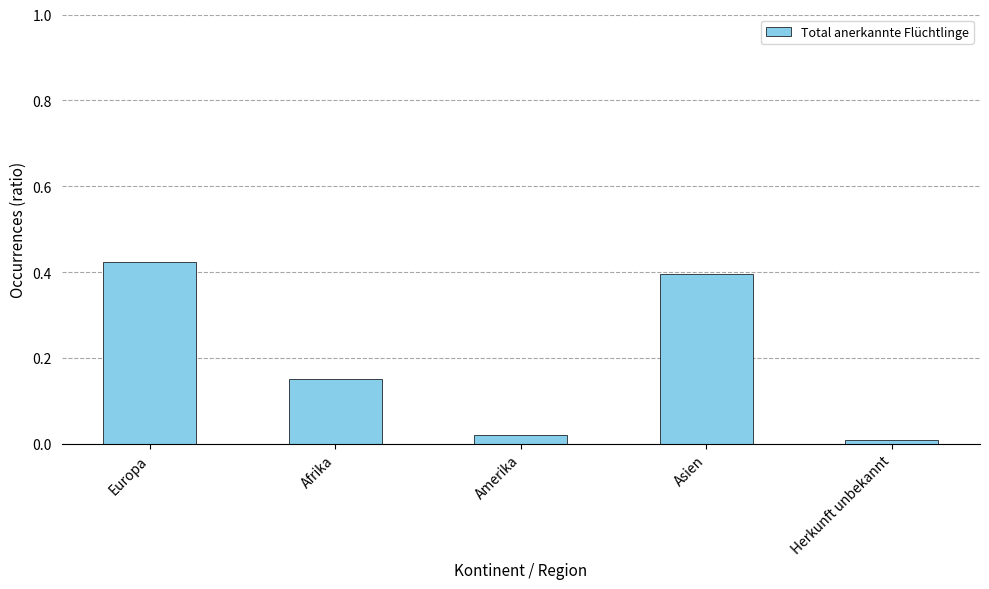

Where is the data nearest to the value 0?

Herkunft unbekannt